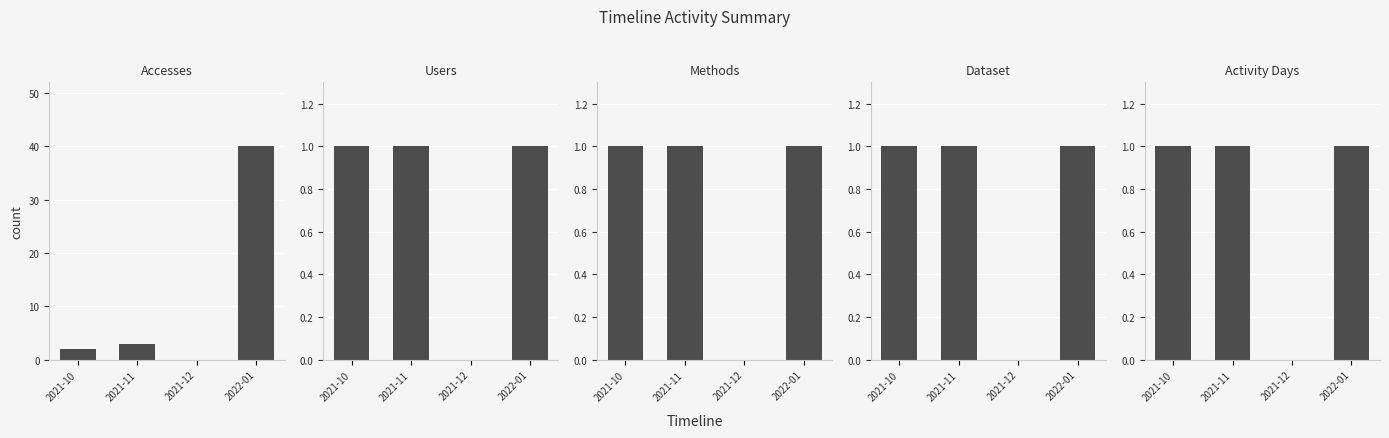

Which series has the largest total across all categories?

Accesses